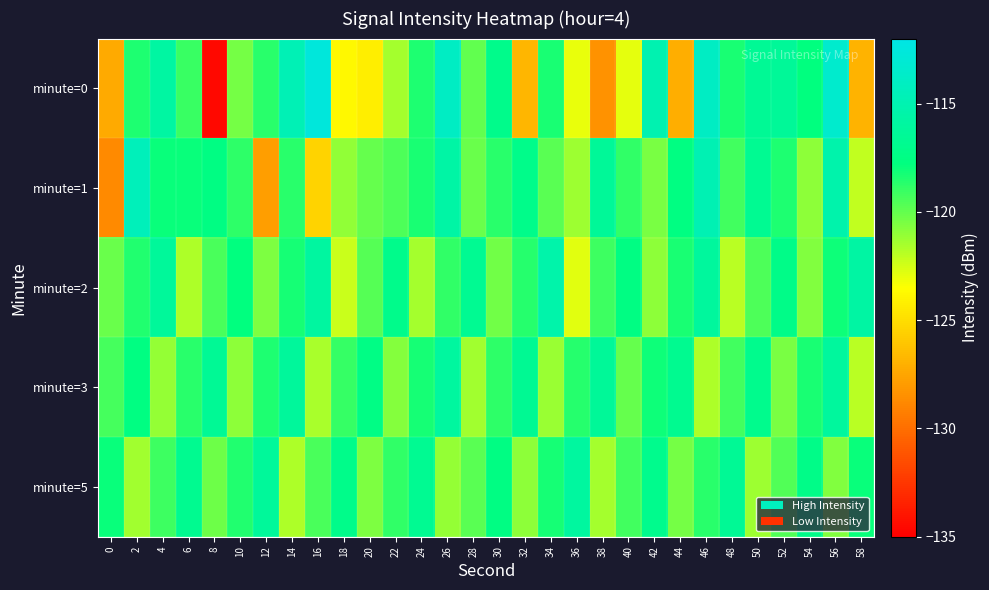

Reading left to right, what are all the values shown in this chart?

minute=0: 0=-127.3	2=-118.4	4=-115.8	6=-119.1	8=-134.6	10=-120.4	12=-118.7	14=-114.7	16=-112.5	18=-123.8	20=-124.2	22=-121.5	24=-118.4	26=-113.9	28=-120.0	30=-117.0	32=-126.7	34=-118.3	36=-123.0	38=-128.4	40=-122.9	42=-115.0	44=-127.2	46=-113.9	48=-118.4	50=-116.6	52=-116.4	54=-117.8	56=-113.4	58=-126.9
minute=1: 0=-128.8	2=-114.5	4=-118.0	6=-118.0	8=-117.5	10=-118.8	12=-127.9	14=-118.7	16=-125.4	18=-121.0	20=-120.0	22=-119.5	24=-118.3	26=-115.6	28=-120.1	30=-118.7	32=-117.2	34=-119.8	36=-121.3	38=-116.4	40=-118.9	42=-120.5	44=-117.6	46=-114.8	48=-119.2	50=-116.7	52=-118.4	54=-120.9	56=-115.3	58=-122.1
minute=2: 0=-120.1	2=-118.5	4=-116.3	6=-121.7	8=-119.4	10=-117.8	12=-120.6	14=-118.2	16=-115.9	18=-122.3	20=-119.7	22=-117.1	24=-121.5	26=-118.9	28=-116.7	30=-120.3	32=-118.6	34=-115.4	36=-122.8	38=-119.1	40=-117.5	42=-120.9	44=-118.3	46=-116.1	48=-121.9	50=-119.5	52=-117.3	54=-120.7	56=-118.1	58=-115.7
minute=3: 0=-119.3	2=-117.6	4=-121.1	6=-118.7	8=-116.5	10=-120.9	12=-118.4	14=-116.2	16=-121.6	18=-119.0	20=-117.4	22=-120.8	24=-118.2	26=-116.0	28=-121.4	30=-118.8	32=-116.6	34=-121.2	36=-118.6	38=-116.4	40=-120.0	42=-118.1	44=-116.8	46=-121.7	48=-119.2	50=-117.0	52=-120.5	54=-118.3	56=-116.1	58=-121.9
minute=5: 0=-118.0	2=-121.4	4=-119.1	6=-116.8	8=-120.2	10=-118.5	12=-116.3	14=-121.7	16=-119.4	18=-117.2	20=-120.6	22=-118.9	24=-116.7	26=-121.1	28=-119.8	30=-117.5	32=-120.9	34=-118.2	36=-116.0	38=-121.5	40=-119.2	42=-117.0	44=-120.4	46=-118.7	48=-116.5	50=-121.3	52=-119.6	54=-117.3	56=-120.7	58=-118.0